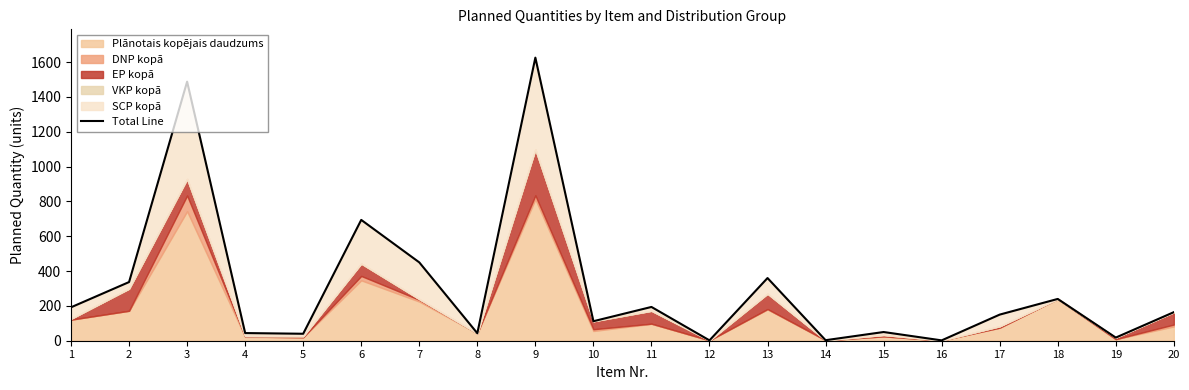

Reading left to right, transcribe all the data shown in this chart.

192	337	1488	44	40	694	450	43	1626	112	194	2	360	3	50	2	150	240	18	164